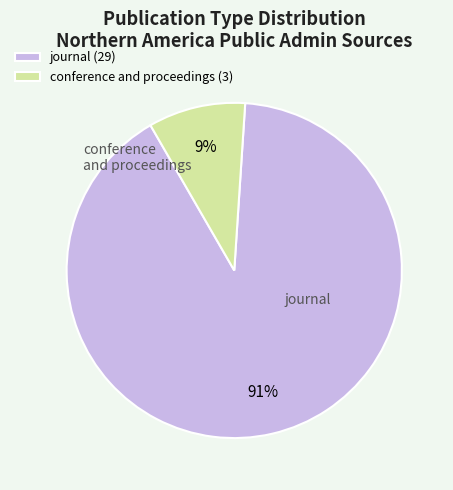

Between conference and proceedings (3) and journal (29), which is larger?

journal (29)